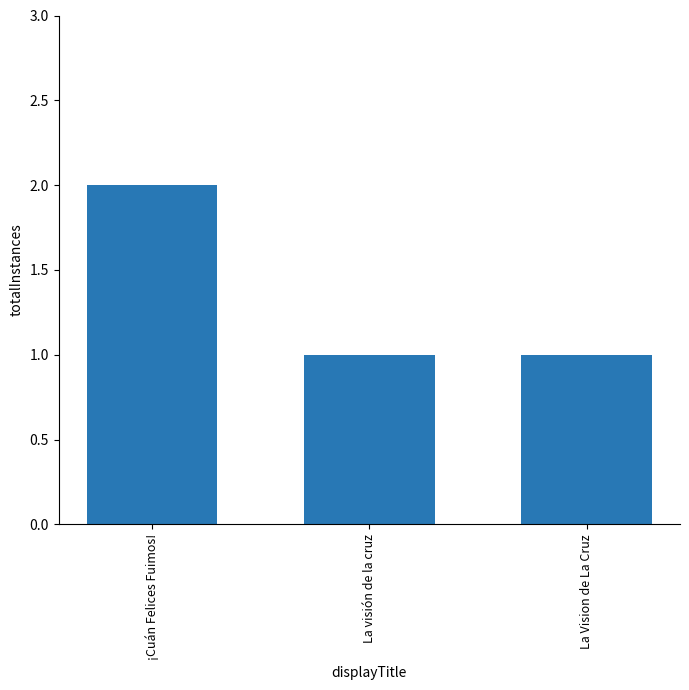

True or false: the data shows 2 at La visión de la cruz.

False